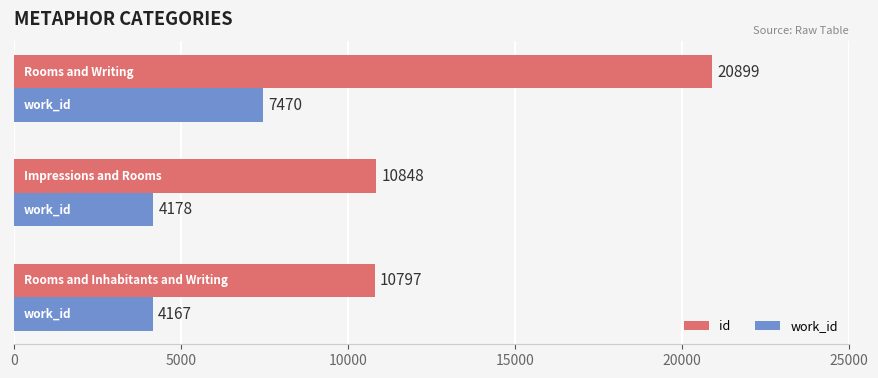

Which series has the widest spread of values?

id